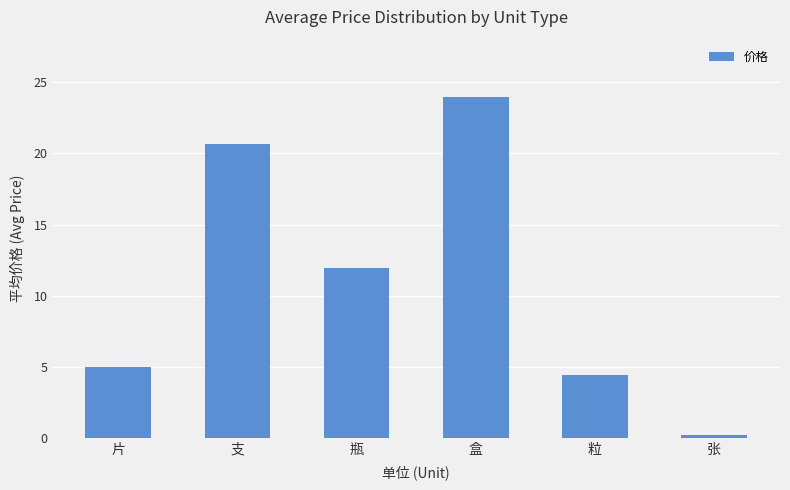

Reading left to right, transcribe all the data shown in this chart.

5.0	20.6	11.9	24.0	4.4	0.2